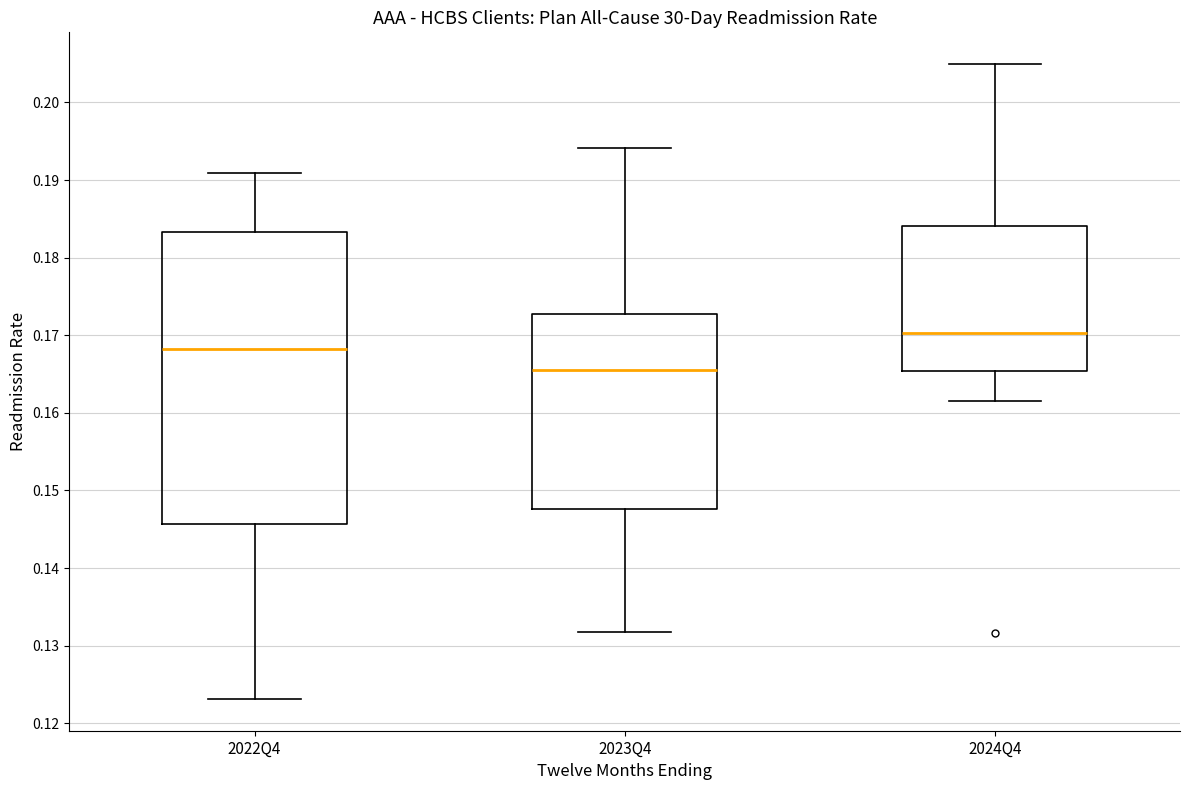

Reading left to right, read every box against the y-axis: the position of its median line, the range the box covers, and the ends of its whiskers. The values are not printed on the chart, so give them approximately, as read against the axis.

2022Q4: median 0.168, box 0.146 to 0.183, whiskers 0.123 to 0.191
2023Q4: median 0.166, box 0.148 to 0.173, whiskers 0.132 to 0.194
2024Q4: median 0.170, box 0.165 to 0.184, whiskers 0.162 to 0.205